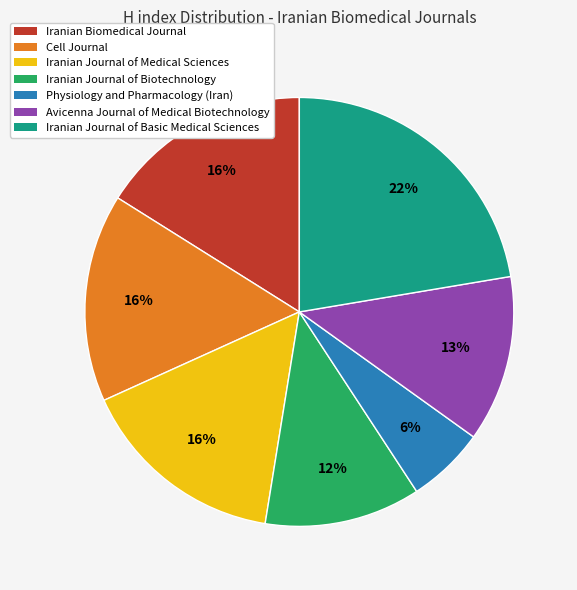

Does Iranian Journal of Biotechnology account for over 50% of the chart?

No